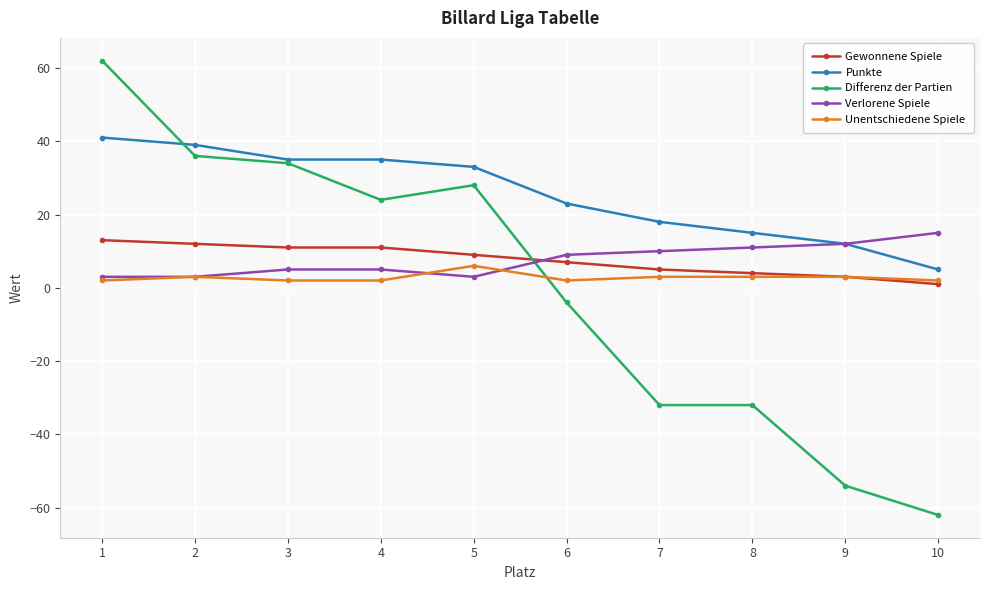

Which series has the largest total across all categories?

Punkte